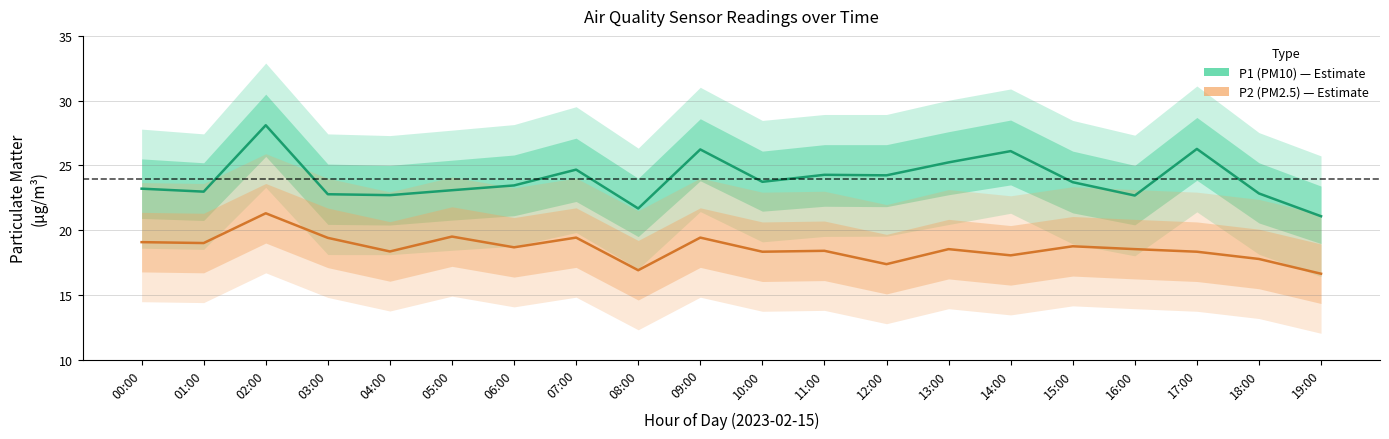

In P1 (PM10), how many points are higher than both neighbors (excluding endpoints)?

6